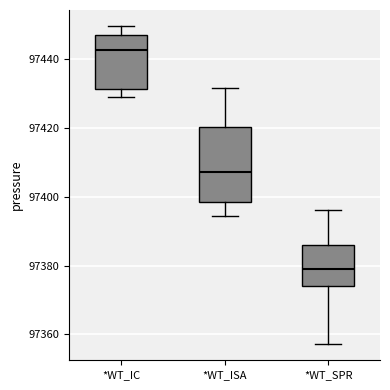

Which box has the highest median line?

*WT_IC